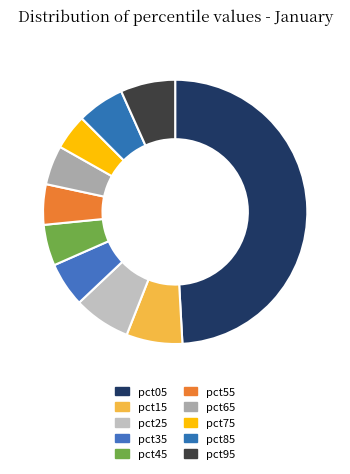

Which slice is the largest?

pct05